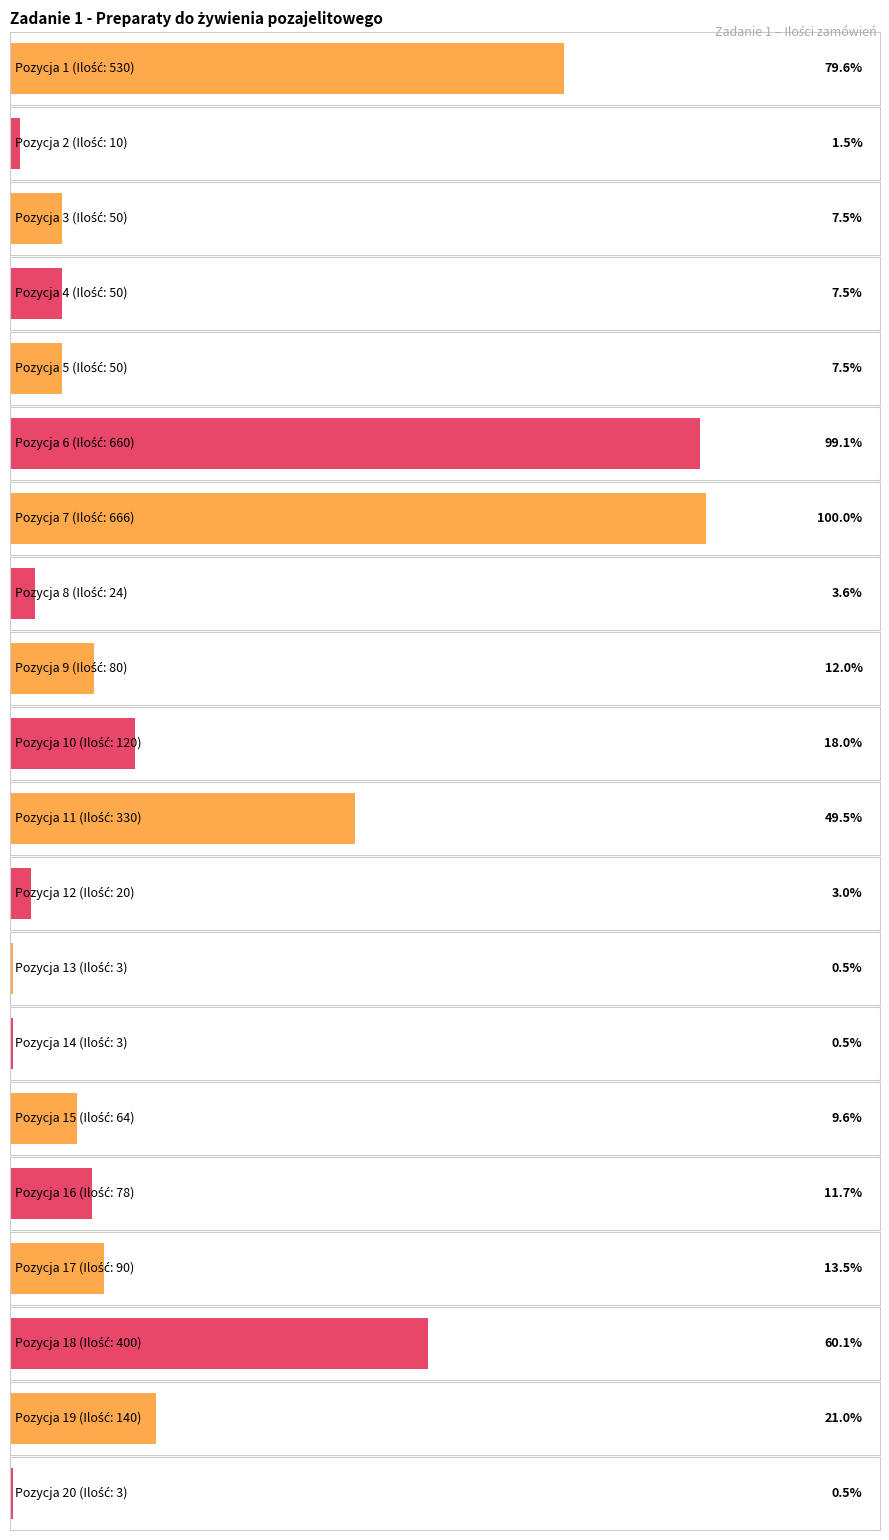

True or false: the data shows 3 at 14.

True